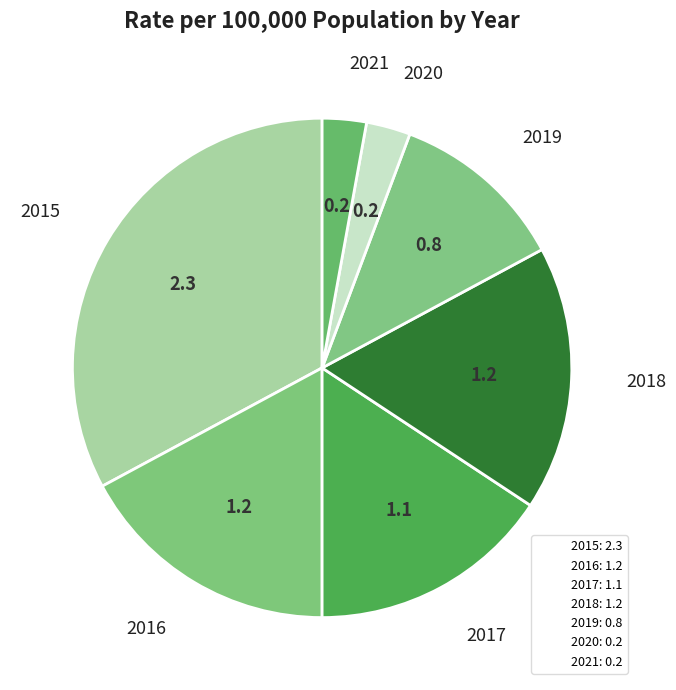

How many segments does this pie chart have?

7